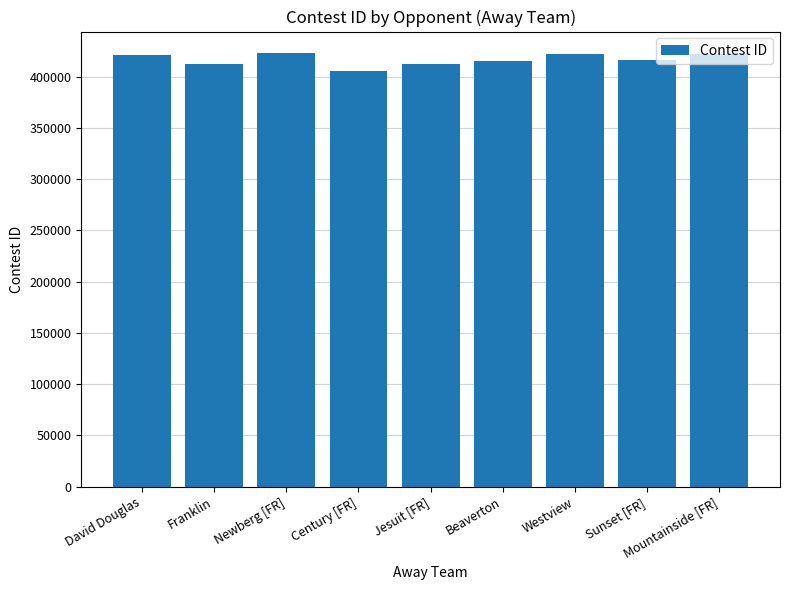

Which has a higher value, Westview or Century [FR]?

Westview